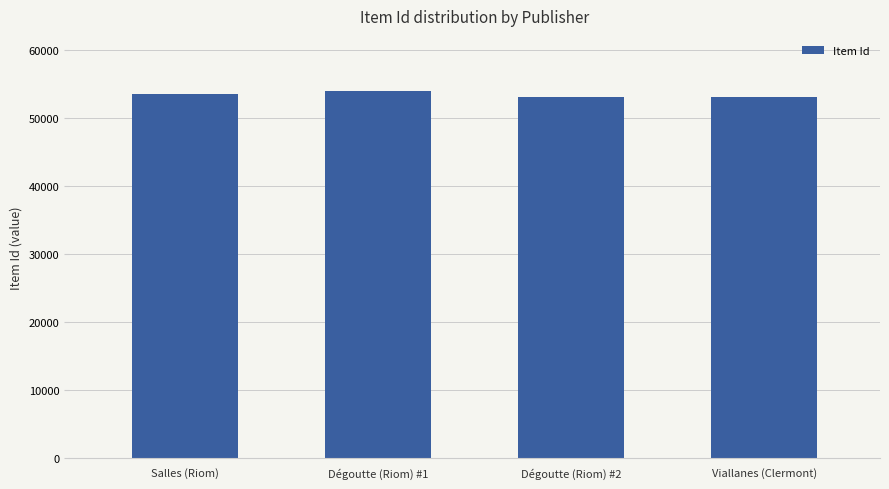

How many categories are shown in the chart?

4